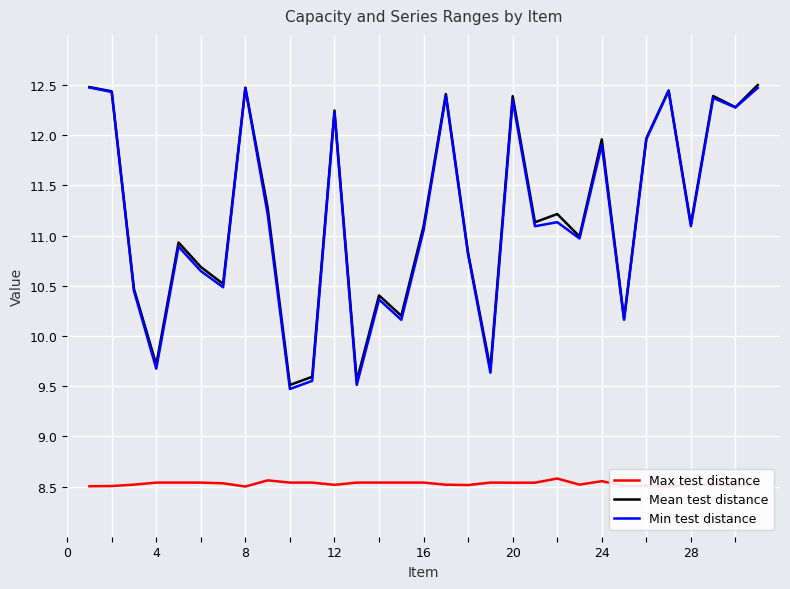

What is the sum of all Max test distance values?

264.4